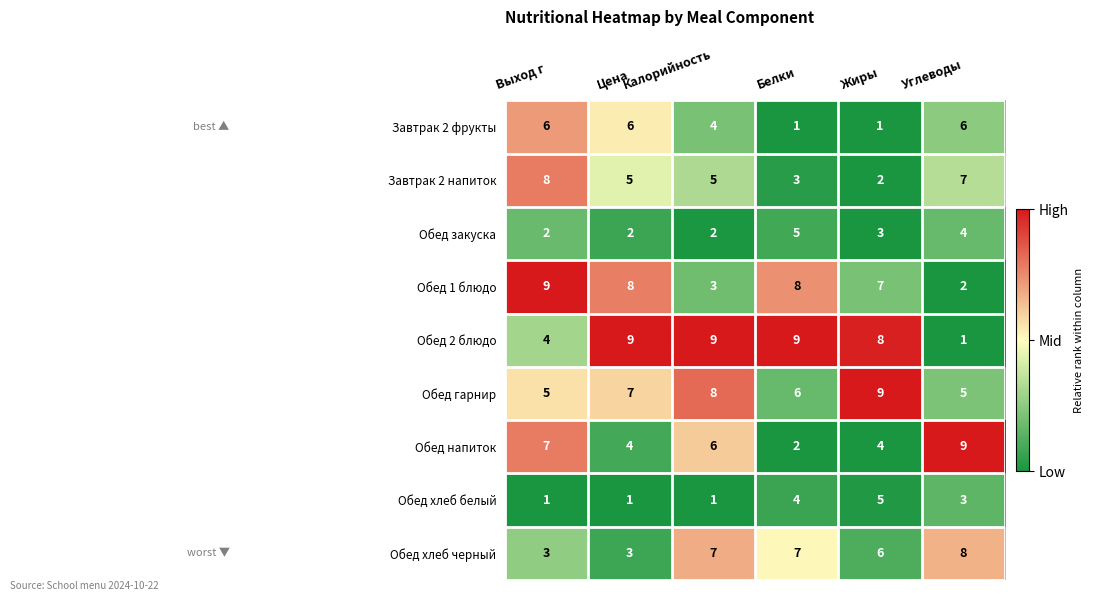

What is the total value across all series at Выход г?

45